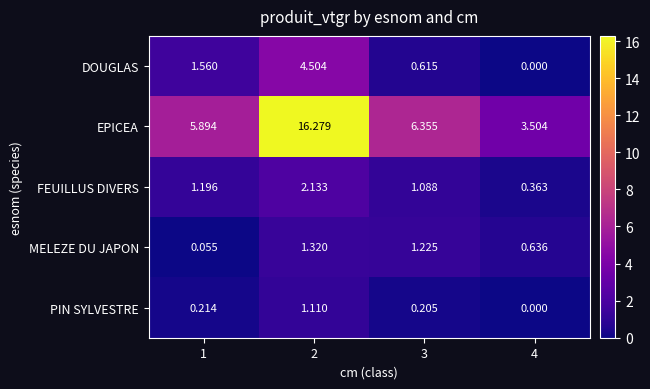

At 3, list the series in order from smallest to largest.

PIN SYLVESTRE, DOUGLAS, FEUILLUS DIVERS, MELEZE DU JAPON, EPICEA